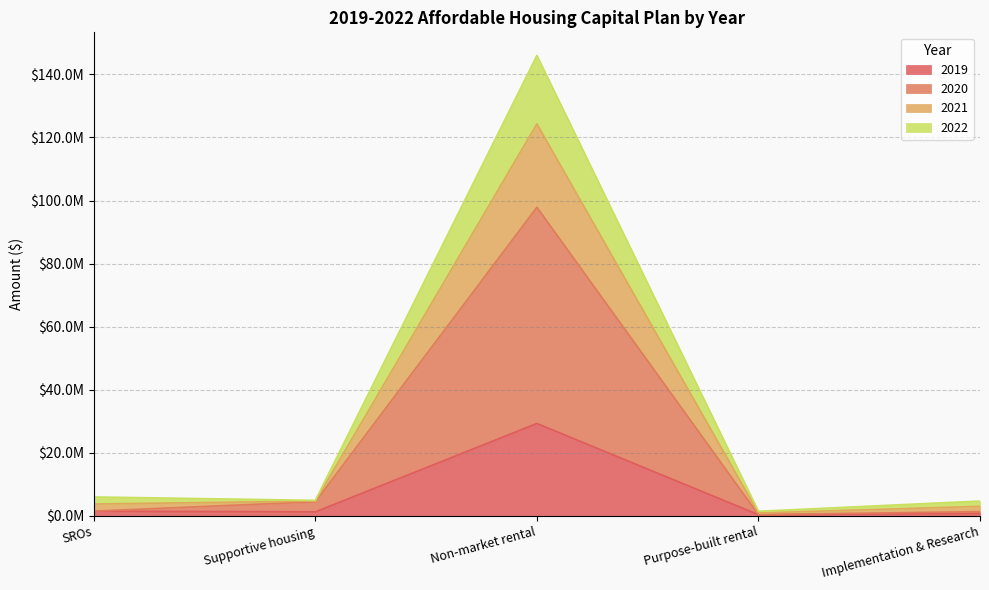

Does the chart have visible grid lines?

Yes